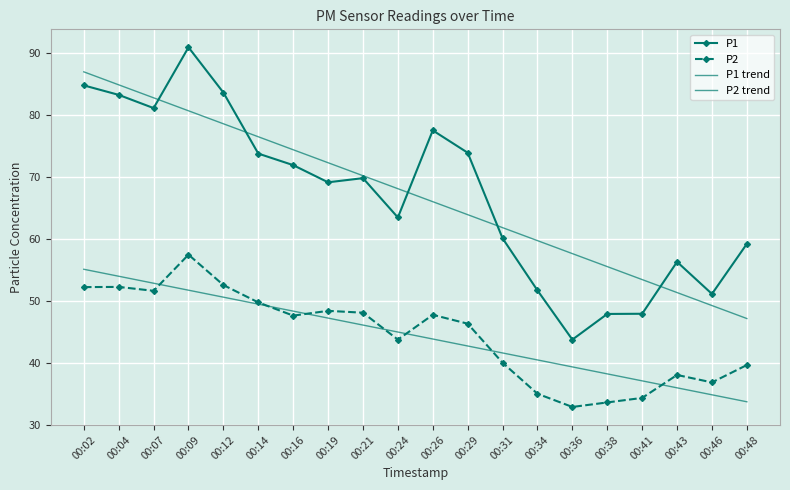

List the labels in order of P2 trend value, largest first.

00:02, 00:04, 00:07, 00:09, 00:12, 00:14, 00:16, 00:19, 00:21, 00:24, 00:26, 00:29, 00:31, 00:34, 00:36, 00:38, 00:41, 00:43, 00:46, 00:48